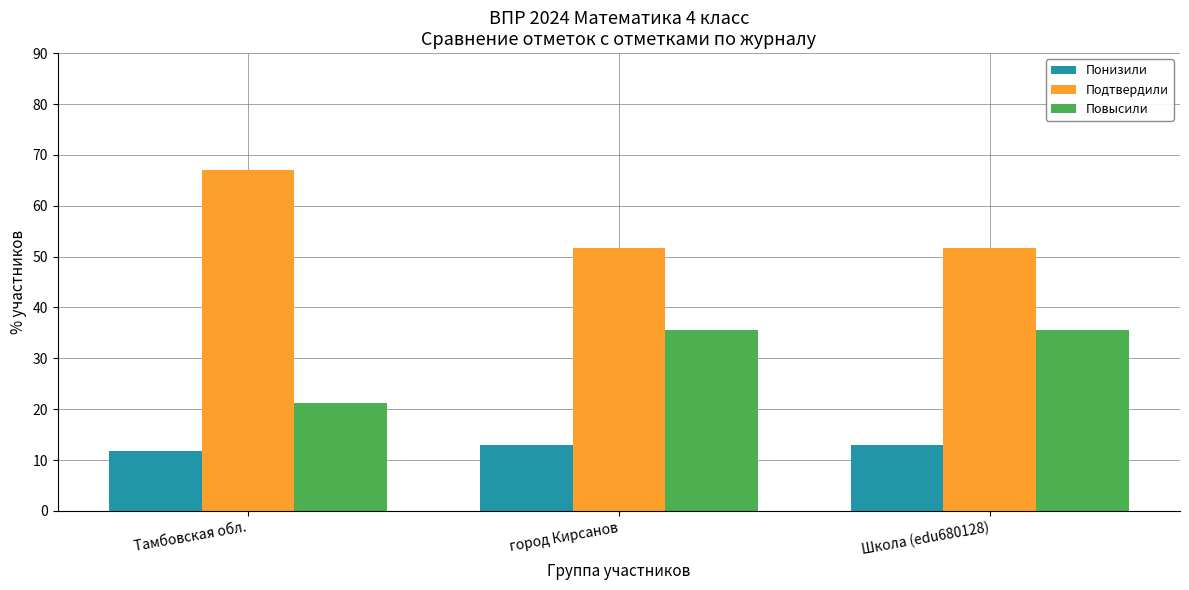

Are the bars horizontal?

No